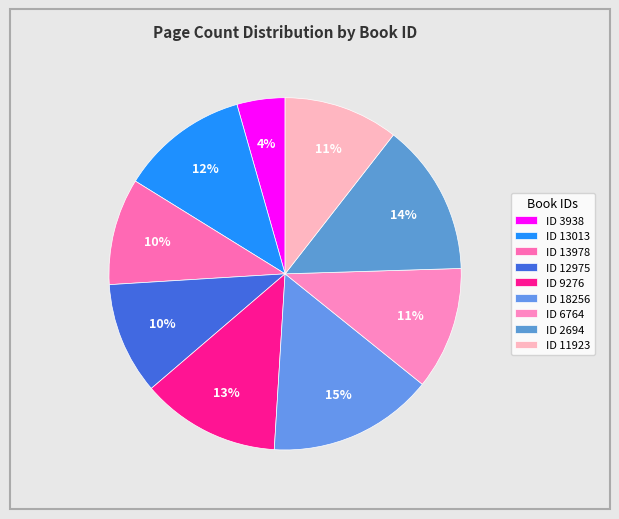

How many segments does this pie chart have?

9